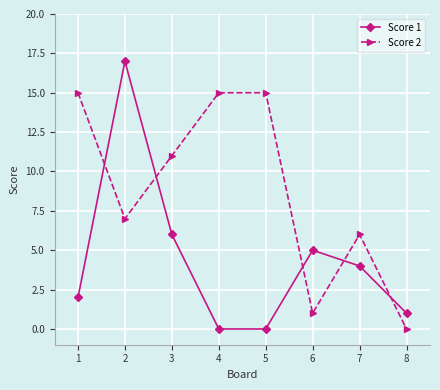

Which series has the largest range (max minus min)?

Score 1